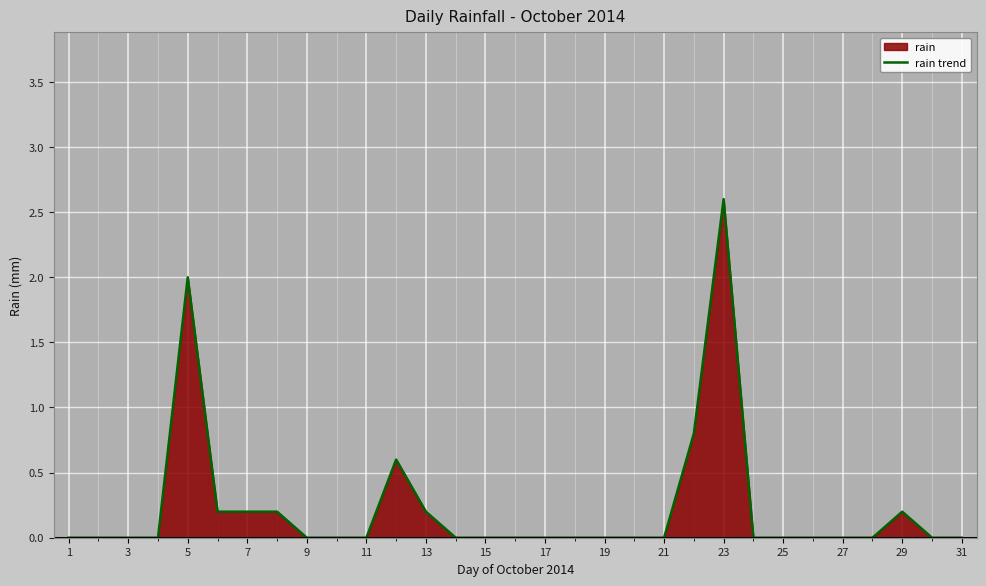

The chart shows a value of -1.2 at 29. True or false?

False